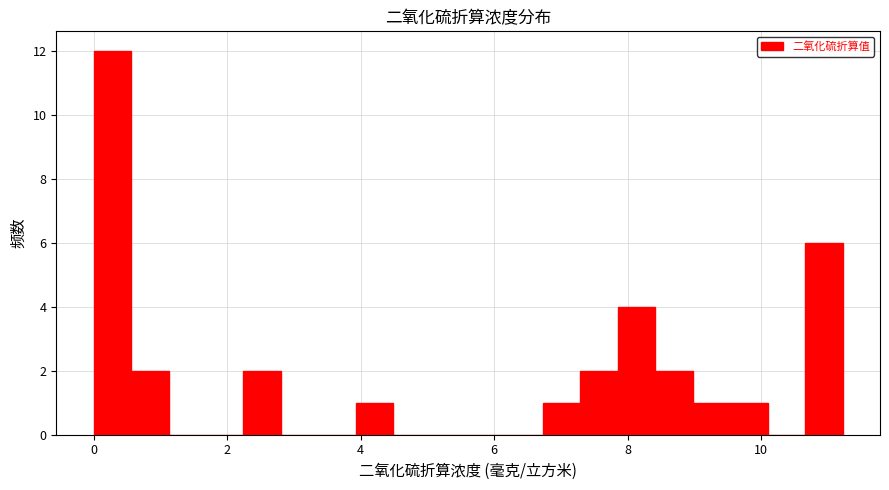

Around what value on the x-axis is the tallest bar? Give the approximate position of its centre, as read against the axis.

0.2